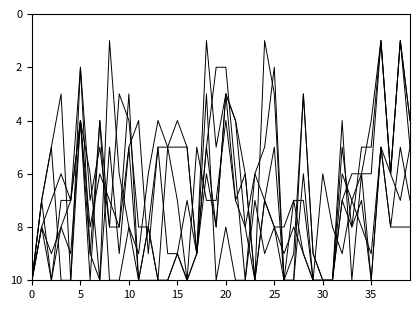

The value of Même si le contenu peut être modifié, j'ai confiance at 22 is 11. True or false?

False